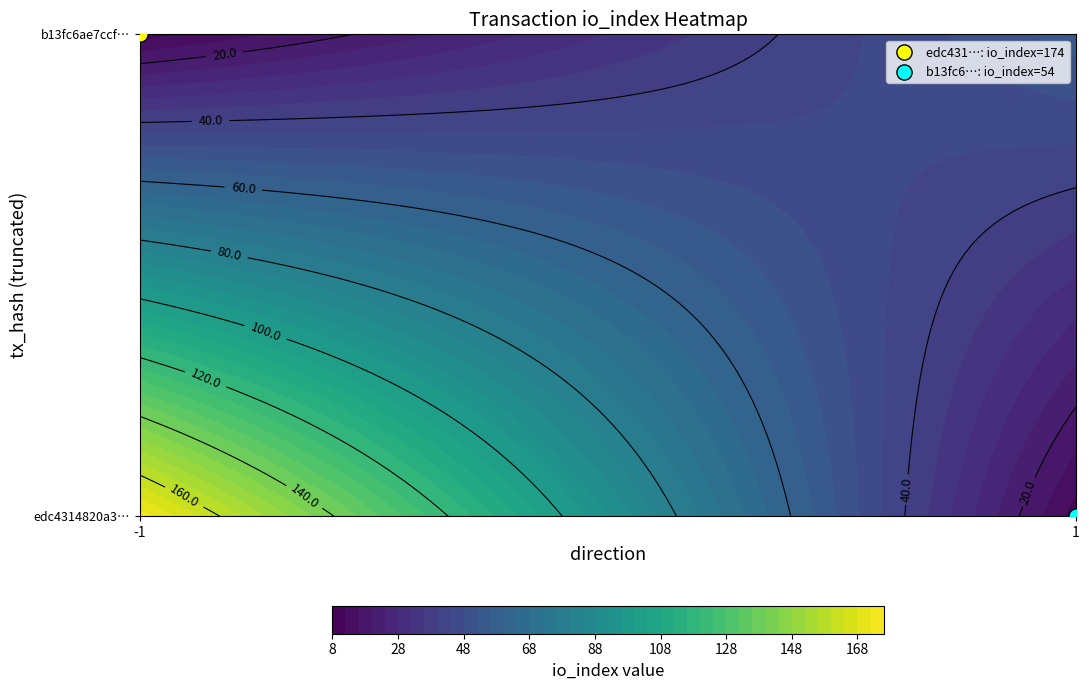

What value does the edc4314820a3ace24f4400e380bcc93e8b84b4c series have at io_index, to the nearest 10?

170